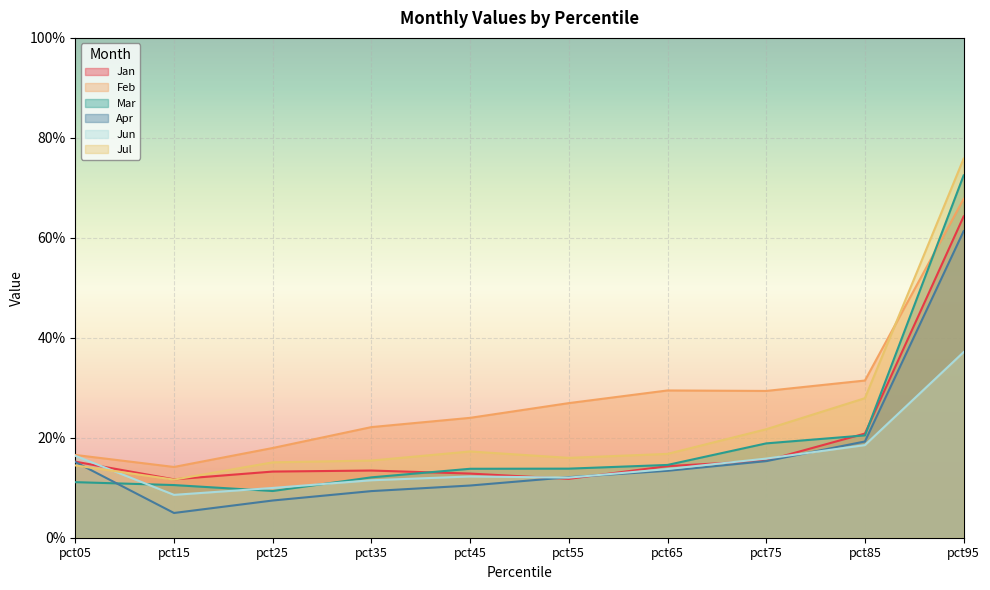

At which category is the sum across all series the highest?

pct95